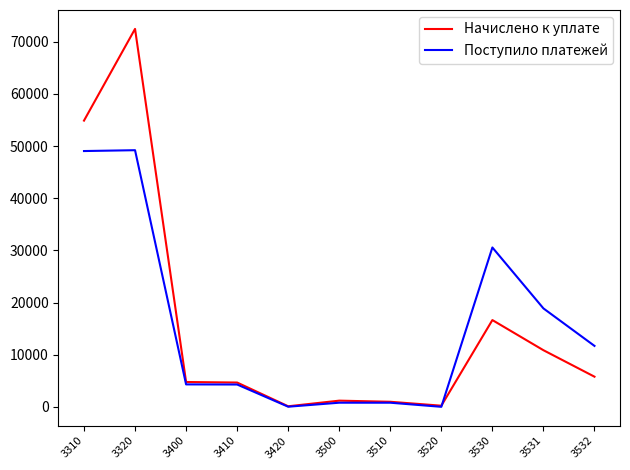

Rank the series by their maximum value, from highest to lowest.

Начислено к уплате, Поступило платежей